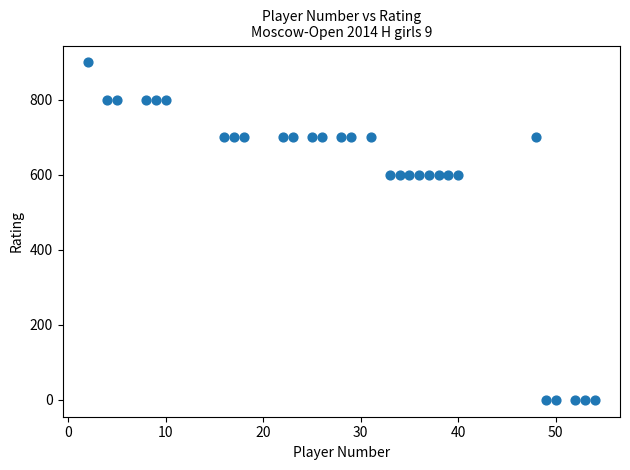

What is the range of X values (max minus min)?

52